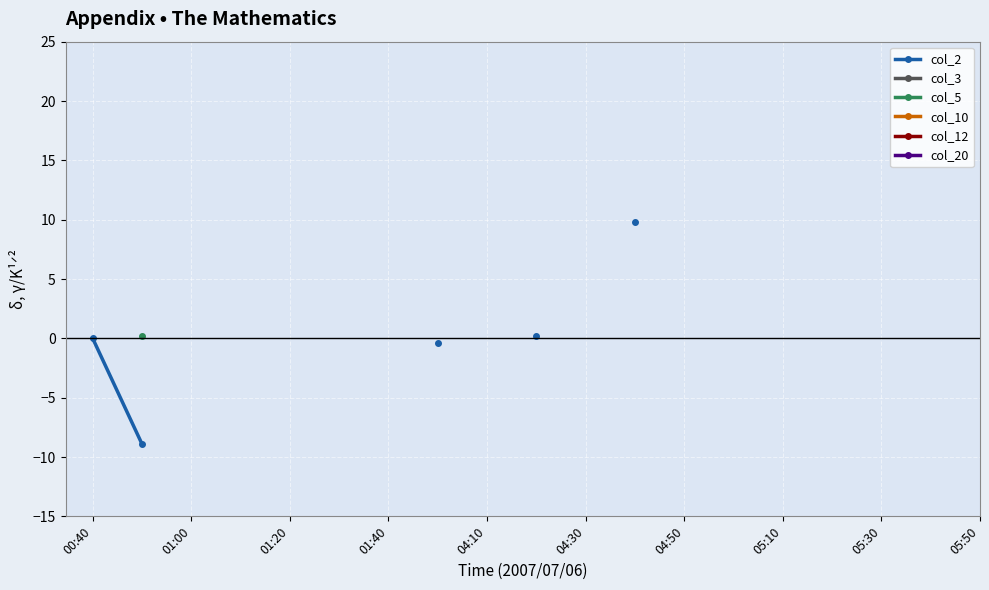

True or false: col_10 and col_20 intersect in this chart.

False